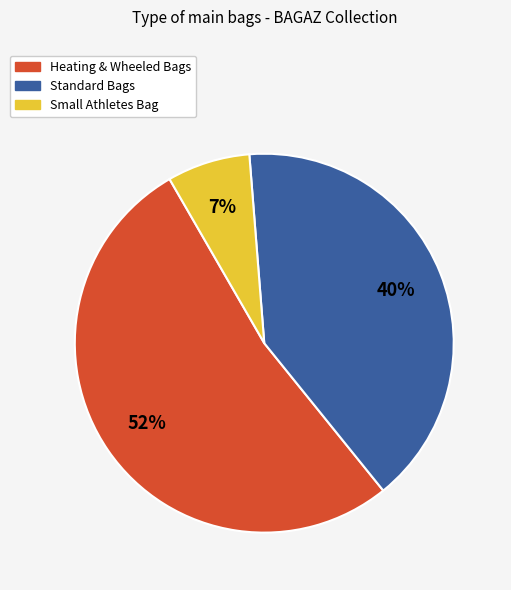

Does any single category account for the majority?

Yes